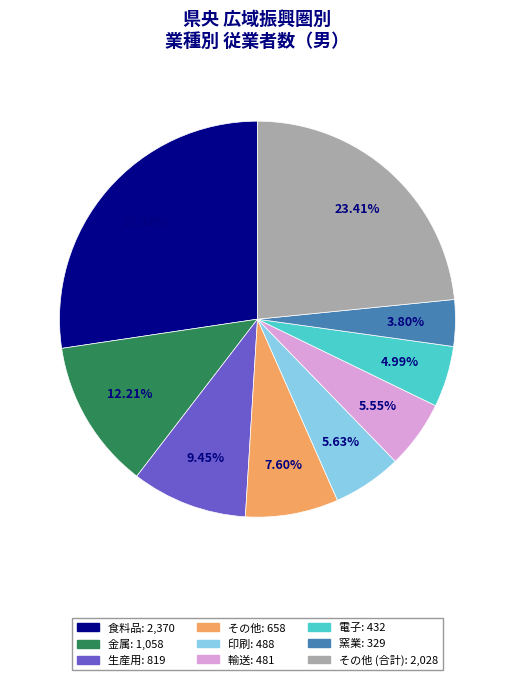

To the nearest percent, what is the average slice percentage?

11%